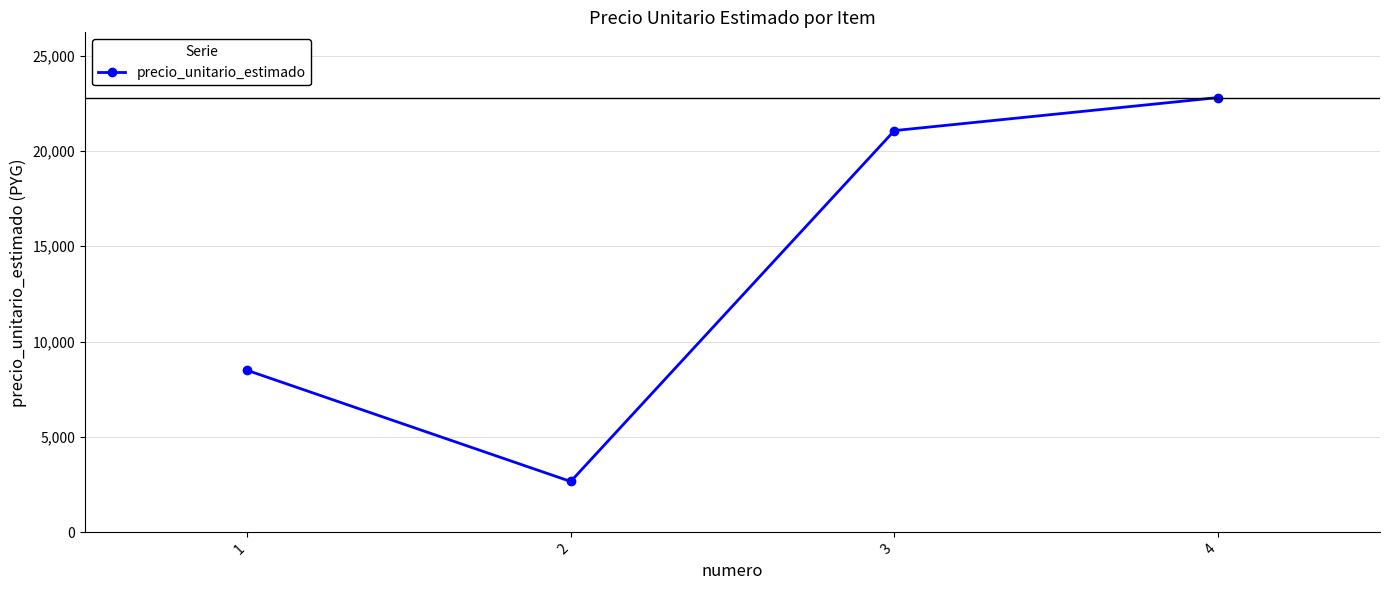

Rank the categories by value from lowest to highest.

2, 1, 3, 4